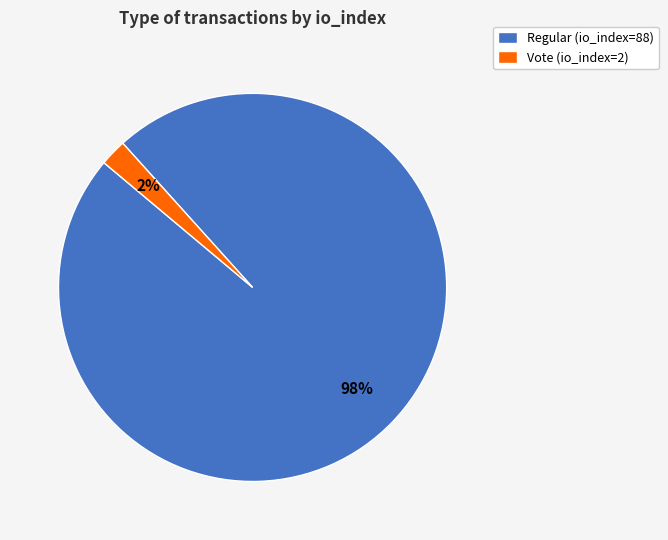

The Vote (io_index=2) slice represents 2% of the pie. True or false?

True